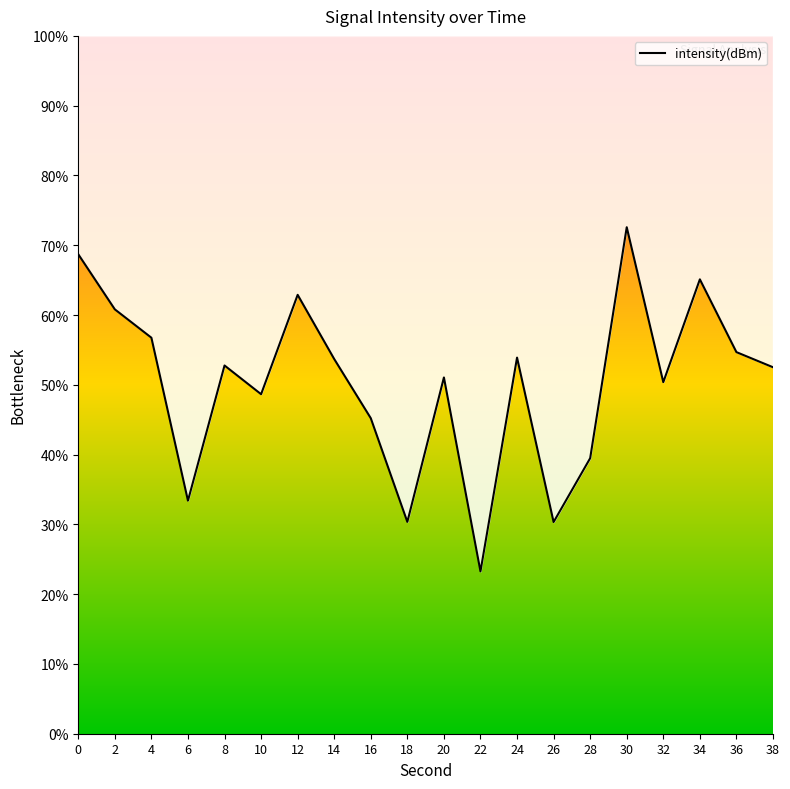

What is the value of the 12th point from the left?

23.3